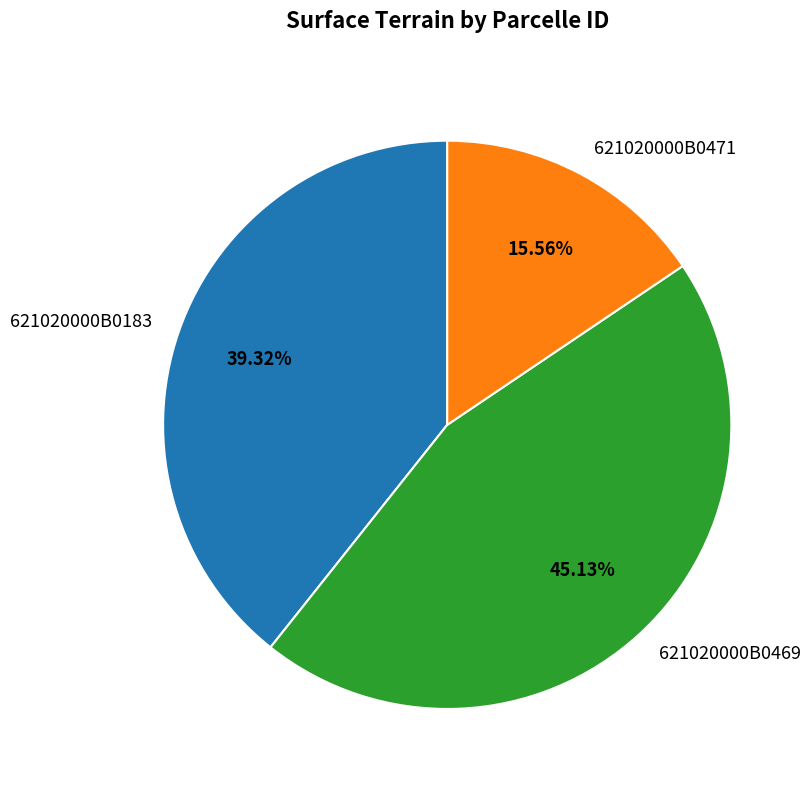

Is there a majority slice in this chart?

No